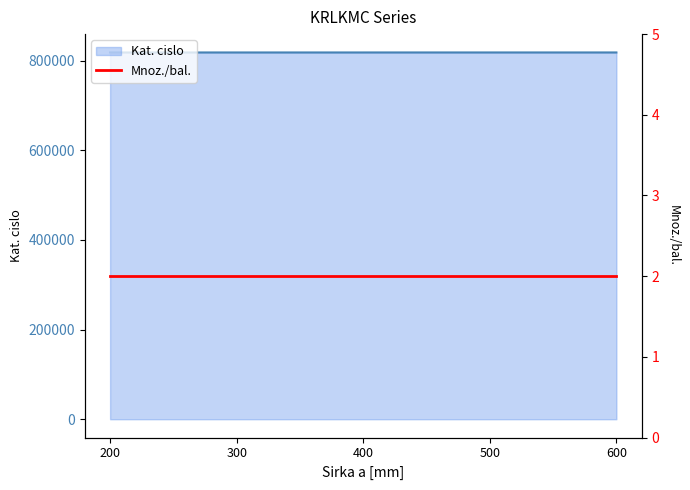

What is the value of the 5th point from the left?

818260